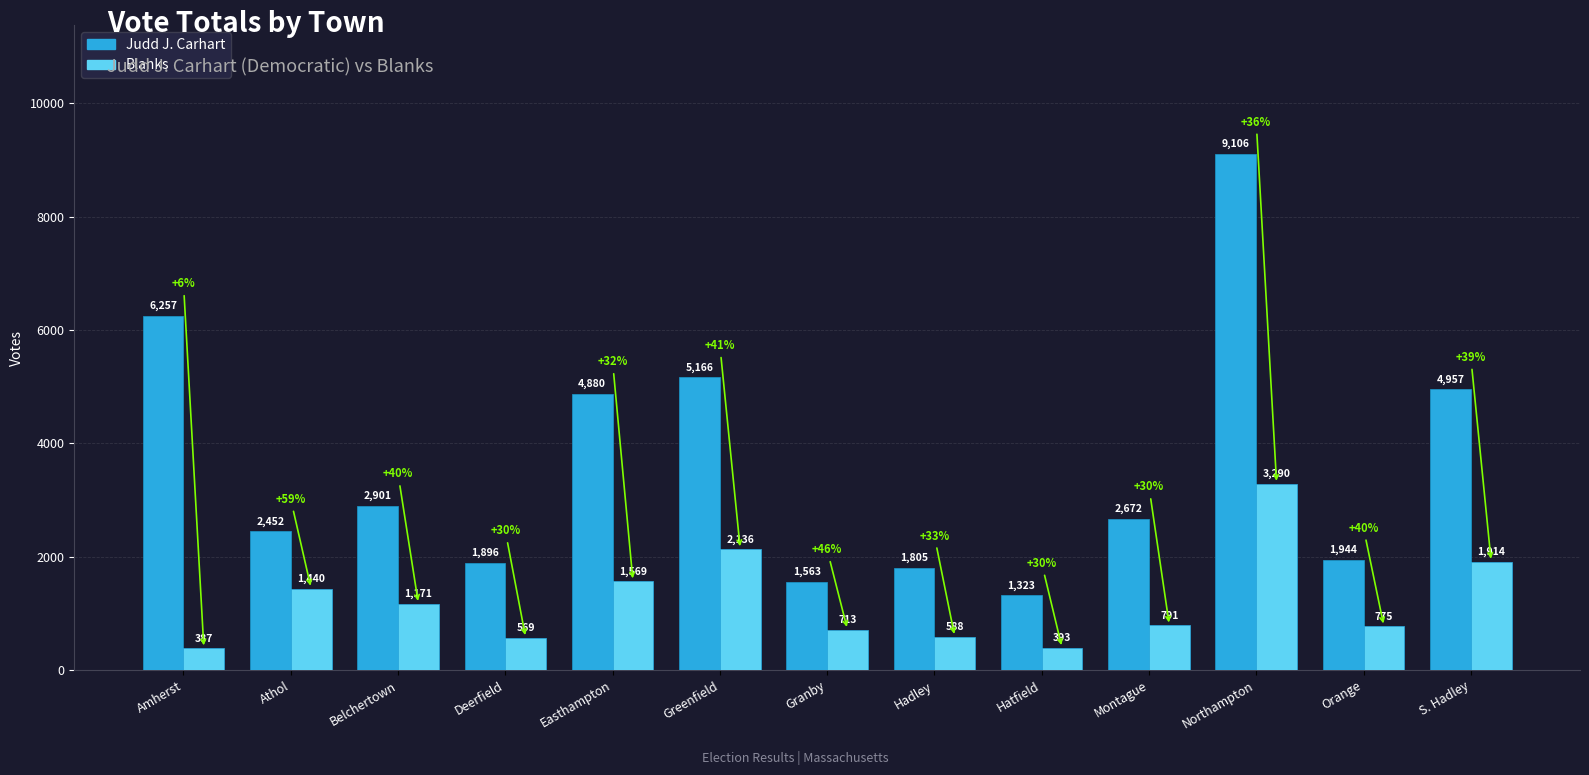

Which label corresponds to the smallest value in the chart?

Amherst